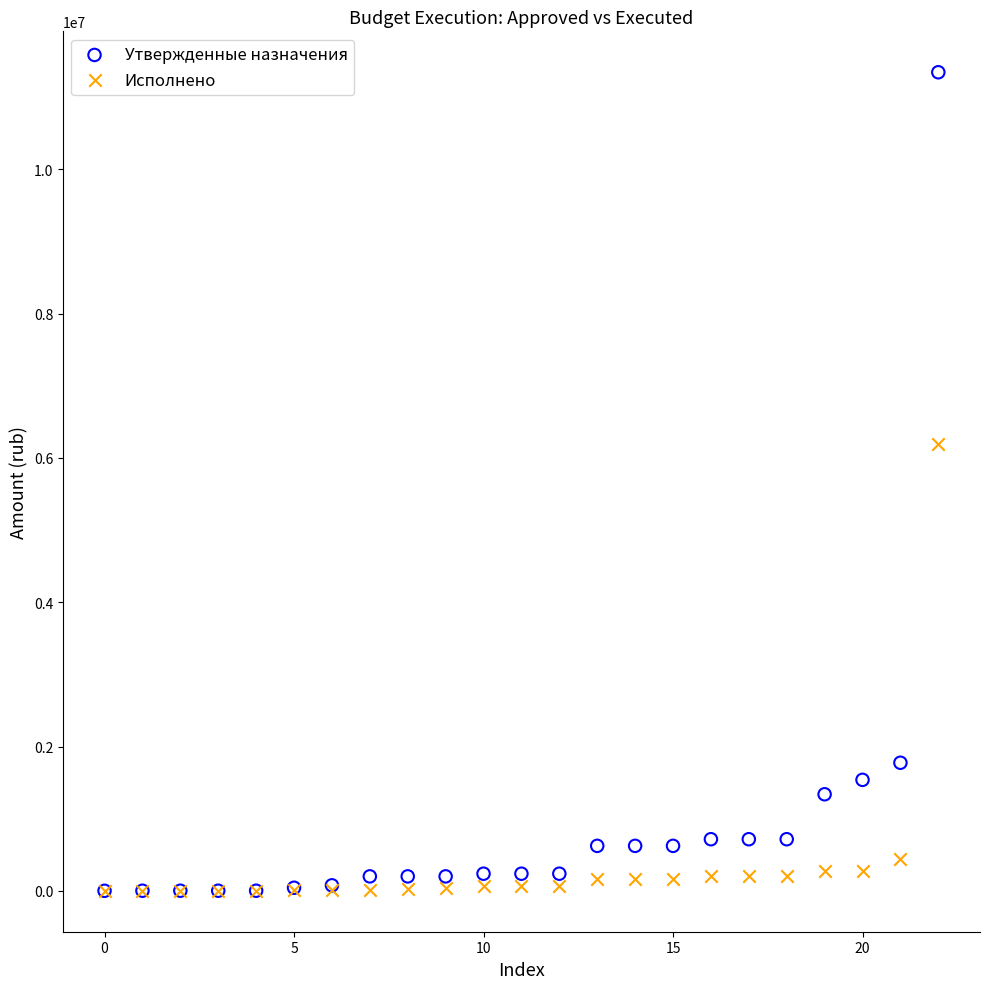

In the Исполнено series, what Y value is closest to 3097091?

441943.3